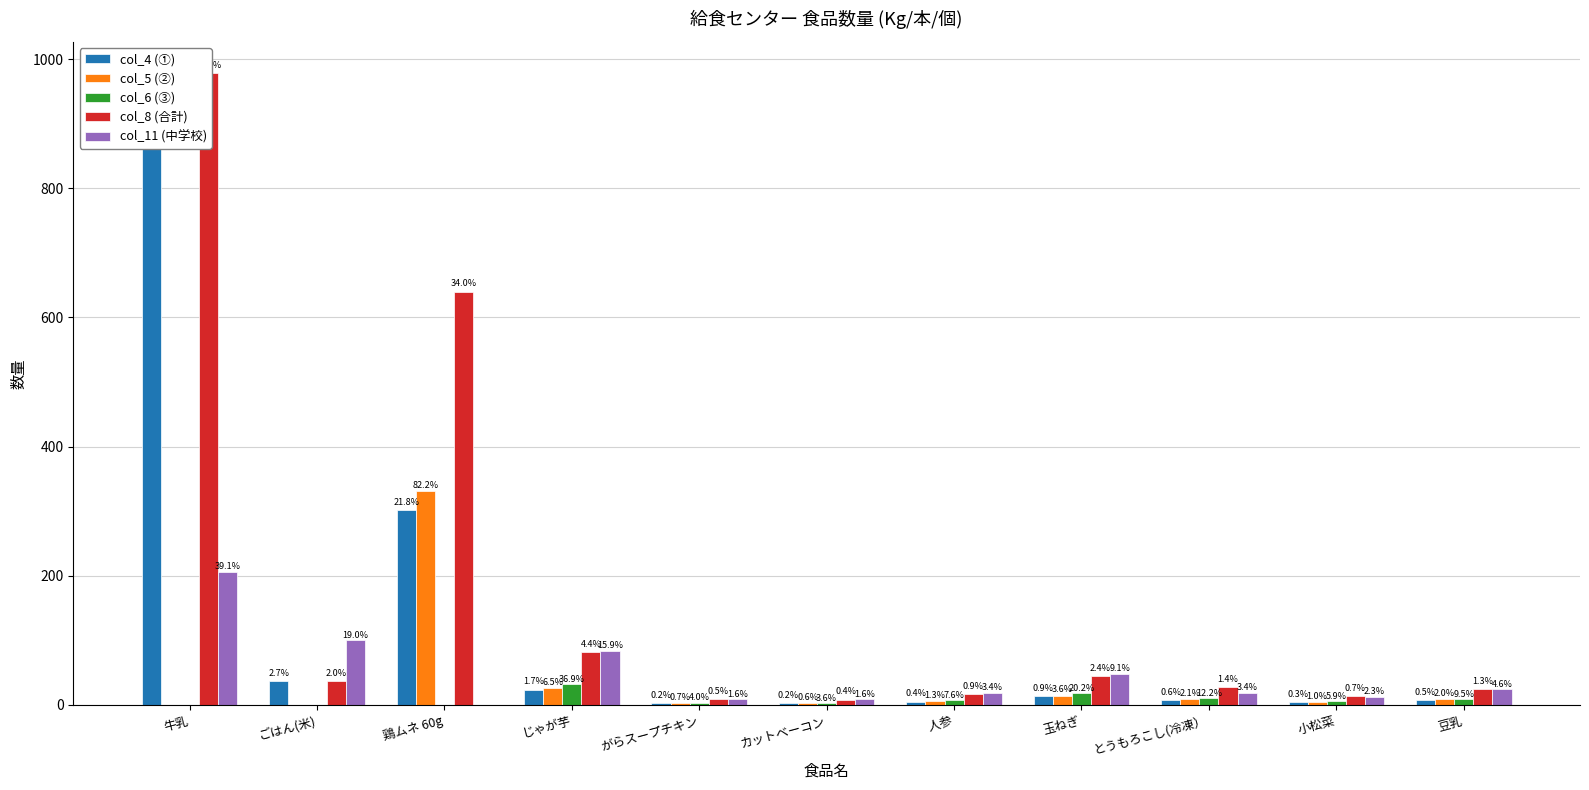

At which label does col_5 (②) first exceed 5?

鶏ムネ 60g